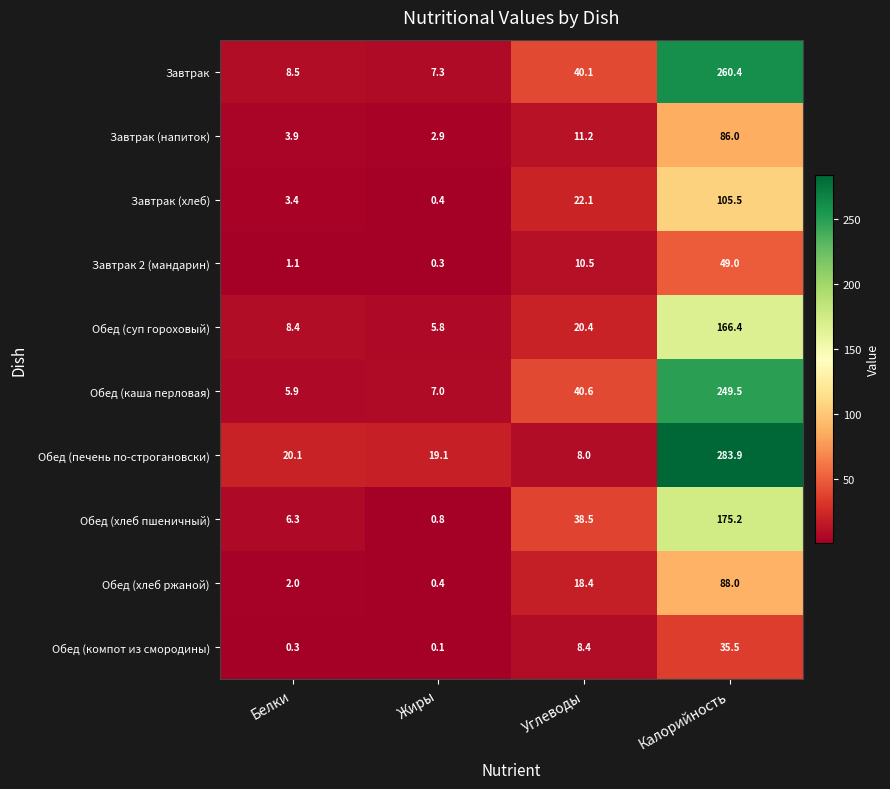

True or false: Завтрак 2 (мандарин) has a value of 49.0 at Калорийность.

True